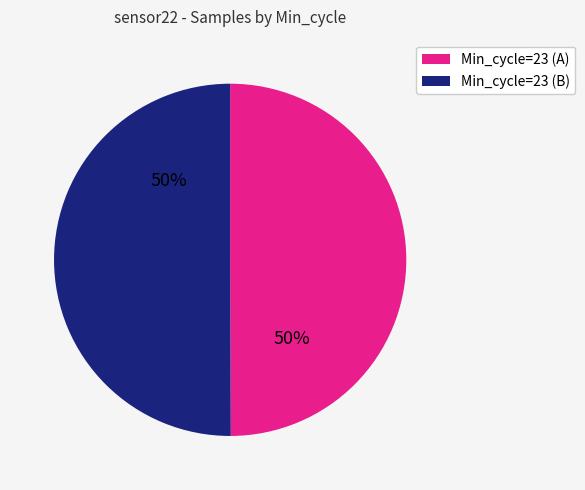

Do Min_cycle=23 (A) and Min_cycle=23 (B) together represent more than half of the pie?

Yes